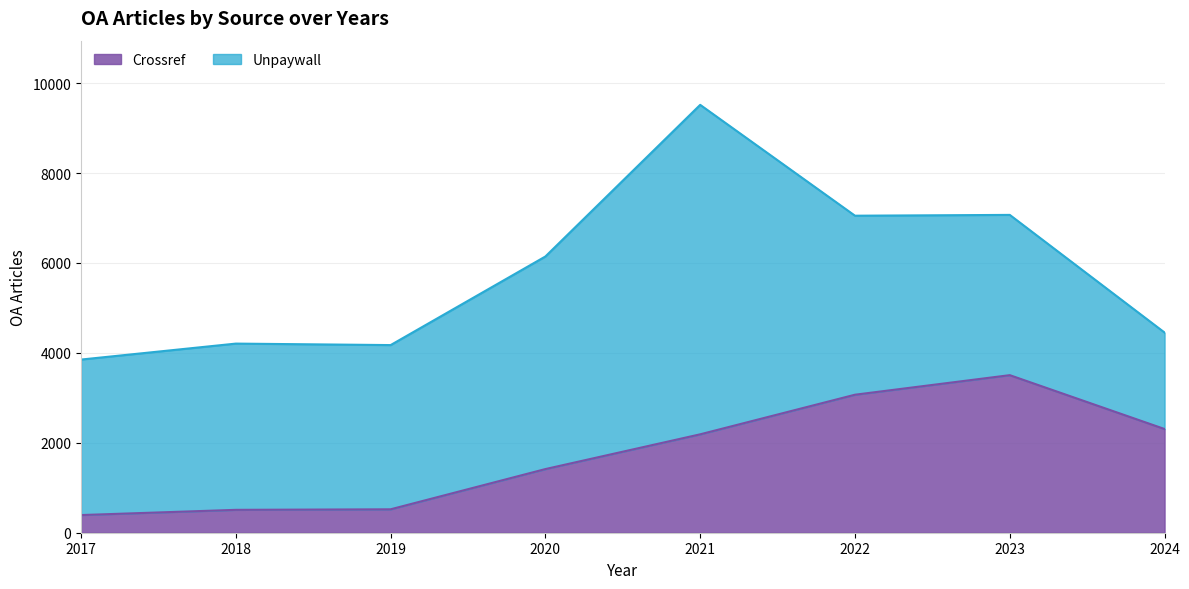

How many lines are shown in the chart?

2